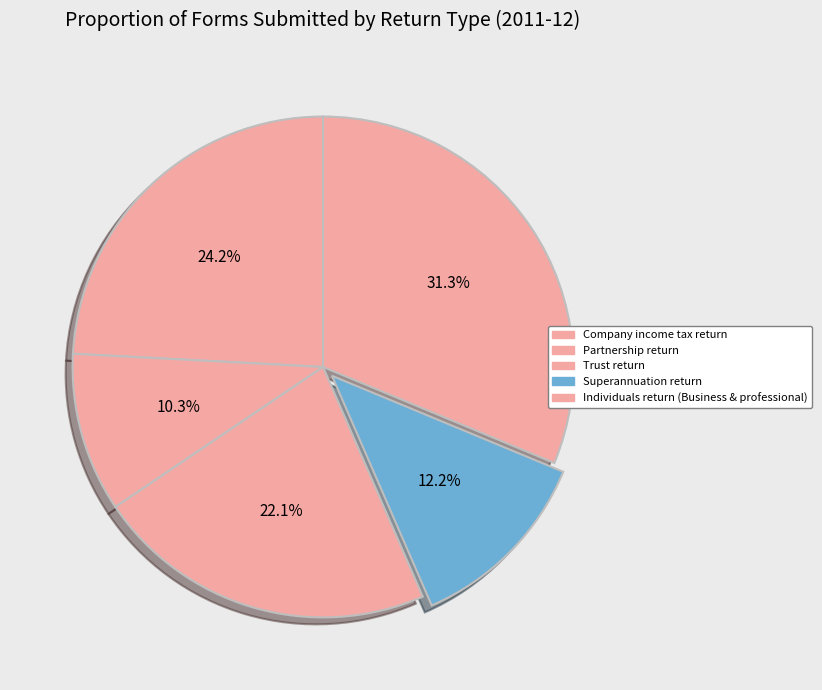

To the nearest percent, what portion does Partnership return represent?

10%